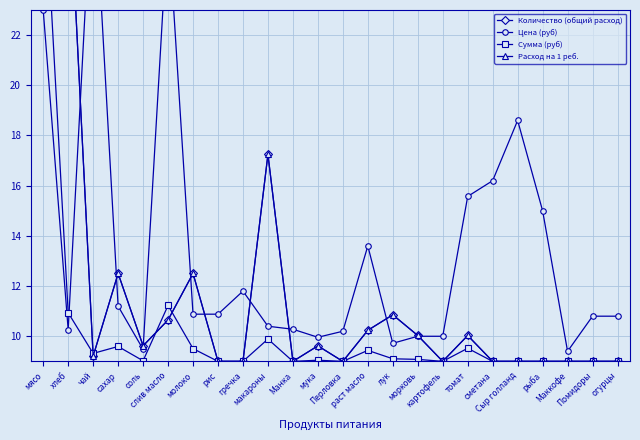

Where is the first local minimum for Количество (общий расход)?

чай